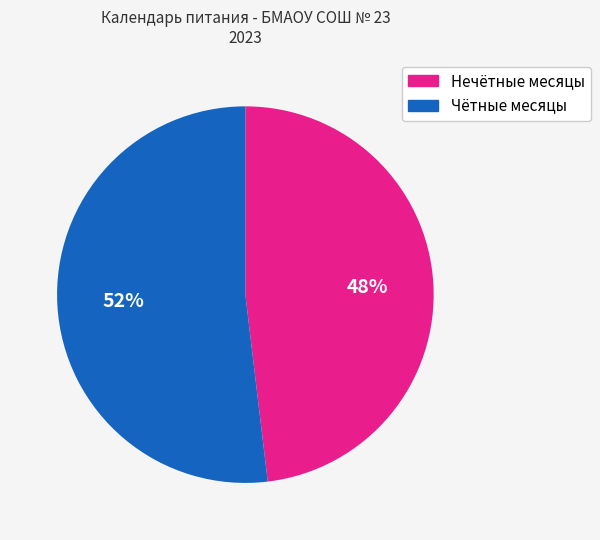

Is there any slice that represents more than half of the pie?

Yes